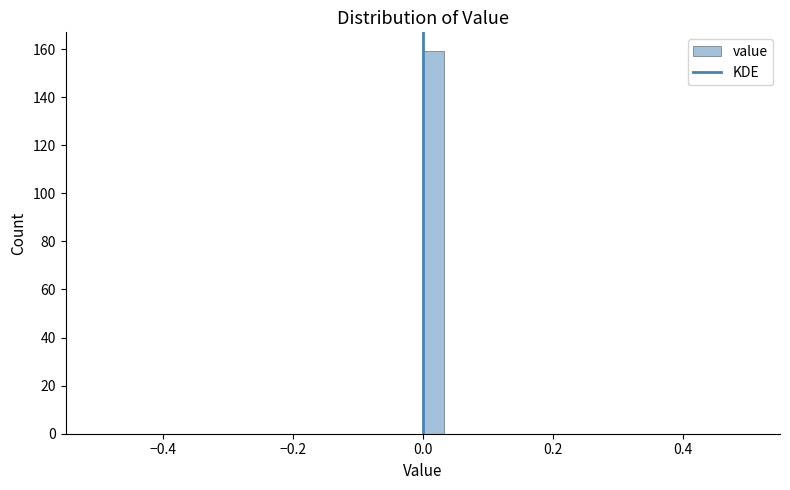

Read against the x-axis, roughly where is the centre of the tallest bar?

0.02